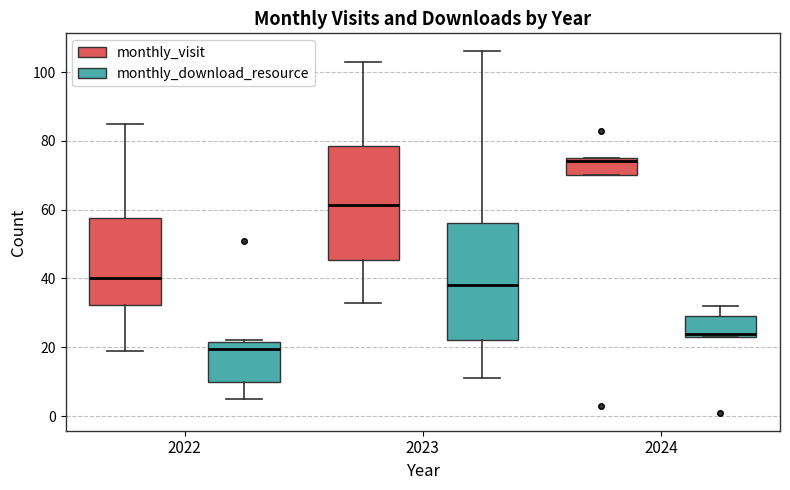

Reading left to right, read every box against the y-axis: the position of its median line, the range the box covers, and the ends of its whiskers. The values are not printed on the chart, so give them approximately, as read against the axis.

2022 (monthly_visit): median 40, box 32 to 58, whiskers 20 to 86
2022 (monthly_download_resource): median 20, box 10 to 22, whiskers 6 to 22
2023 (monthly_visit): median 62, box 46 to 78, whiskers 34 to 104
2023 (monthly_download_resource): median 38, box 22 to 56, whiskers 12 to 106
2024 (monthly_visit): median 74, box 70 to 76, whiskers 70 to 76
2024 (monthly_download_resource): median 24 (just above the box's lower edge), box 24 to 30, whiskers 24 to 32